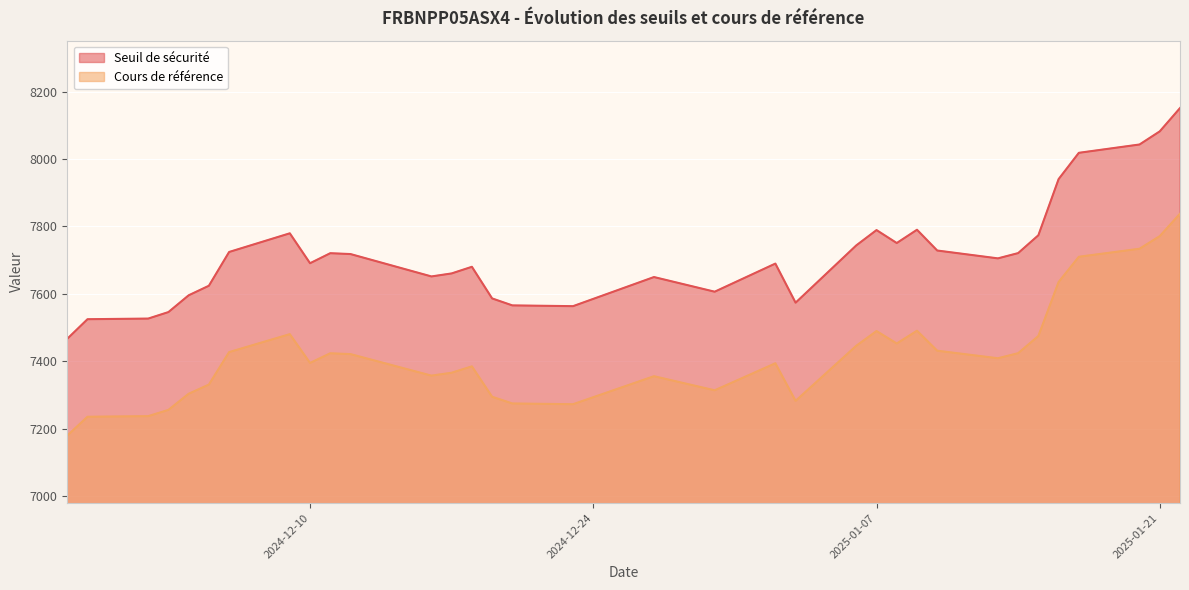

At which category is the sum across all series the highest?

2025-01-22